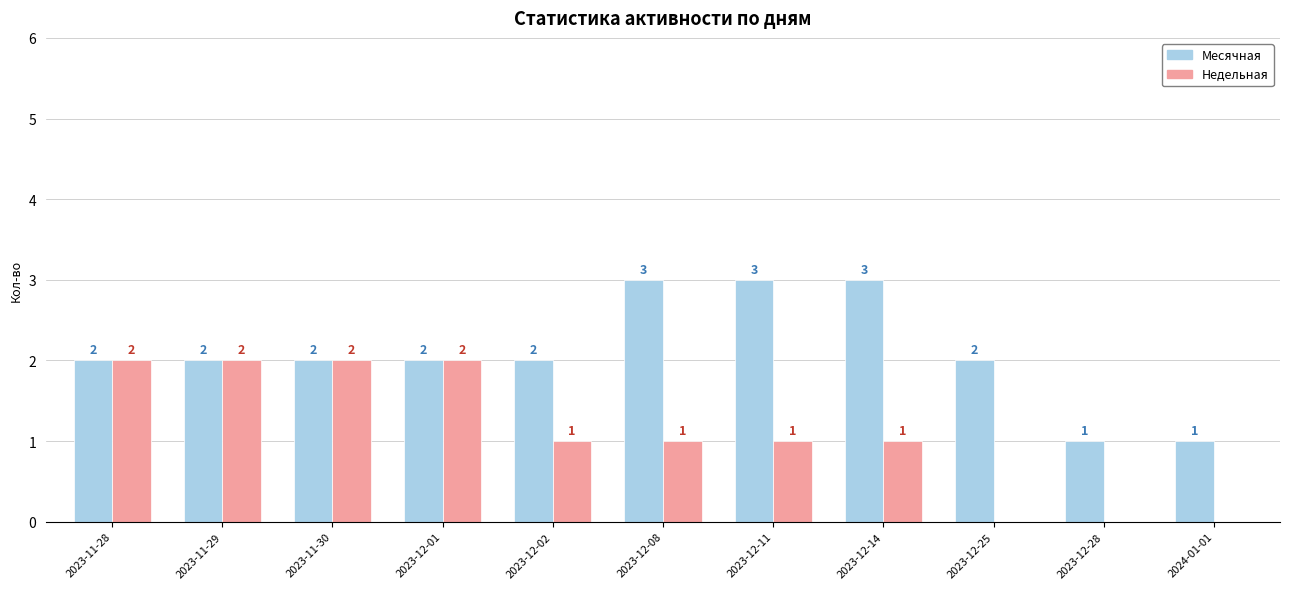

What is the maximum value for Месячная?

3